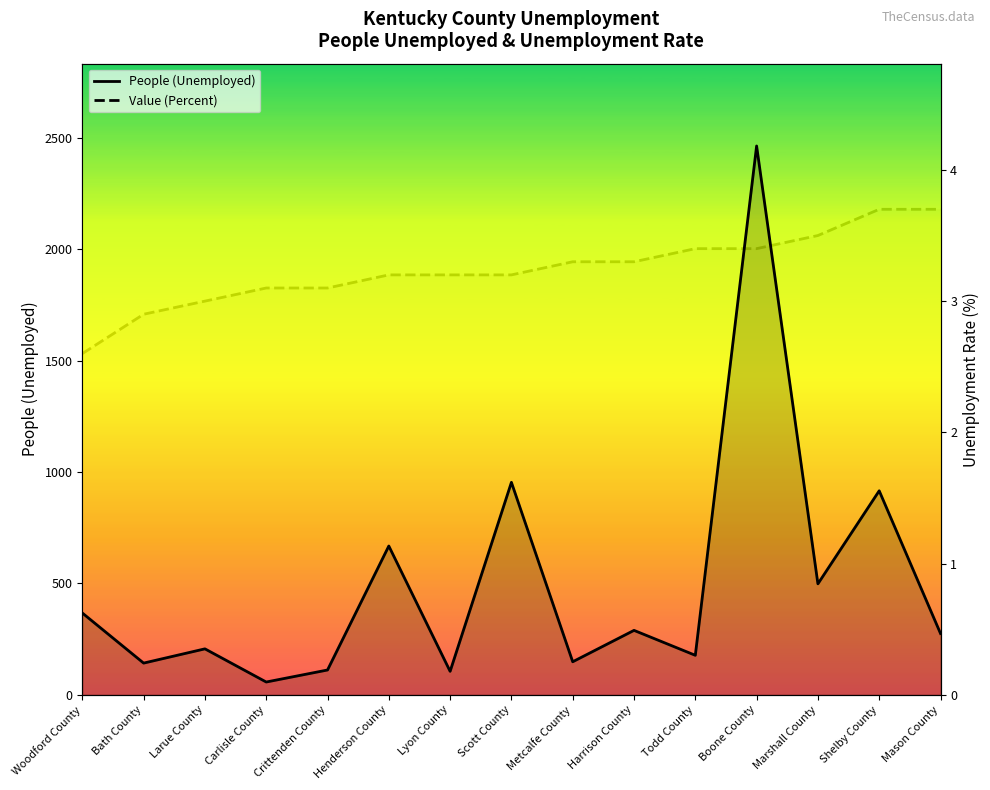

True or false: Value (Percent) has a value of 1.2 at Crittenden County.

False